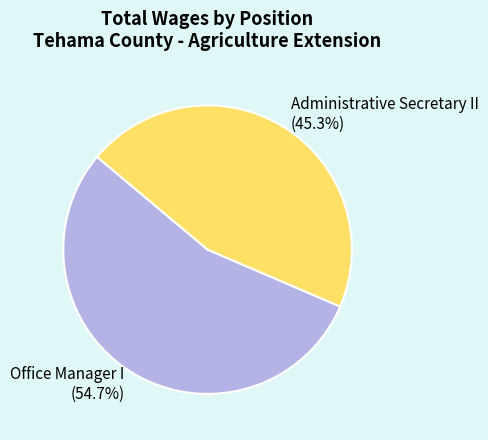

The Administrative Secretary II slice represents 58% of the pie. True or false?

False